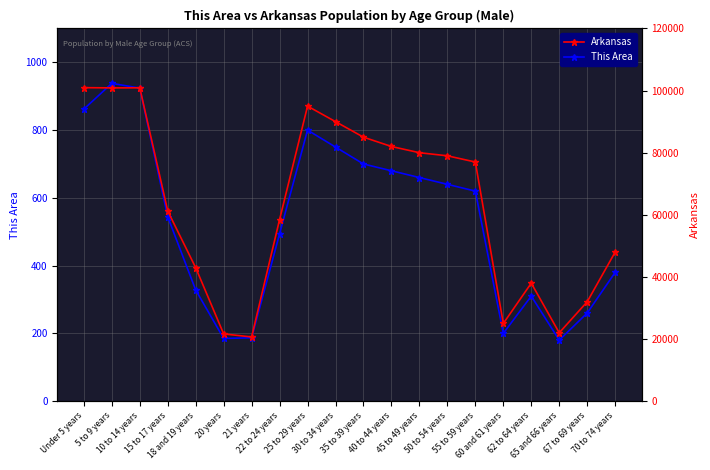

Is this an area chart (filled region under the line)?

No